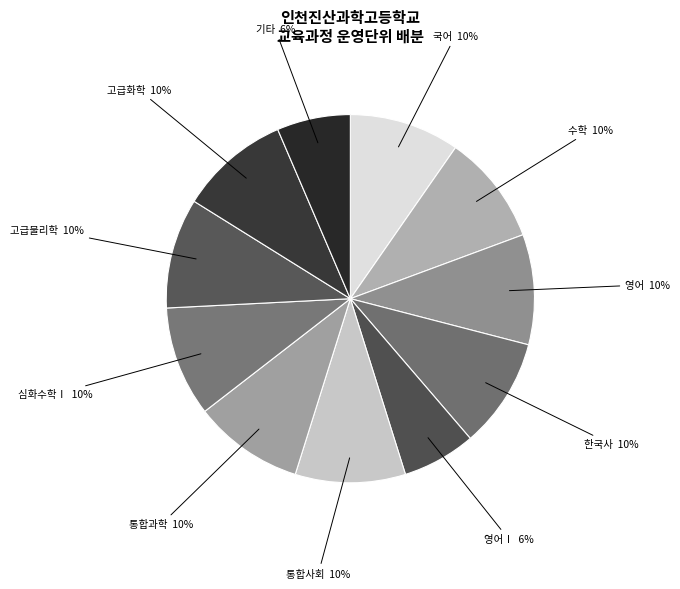

Is it true that 한국사 is 20% of the pie?

False